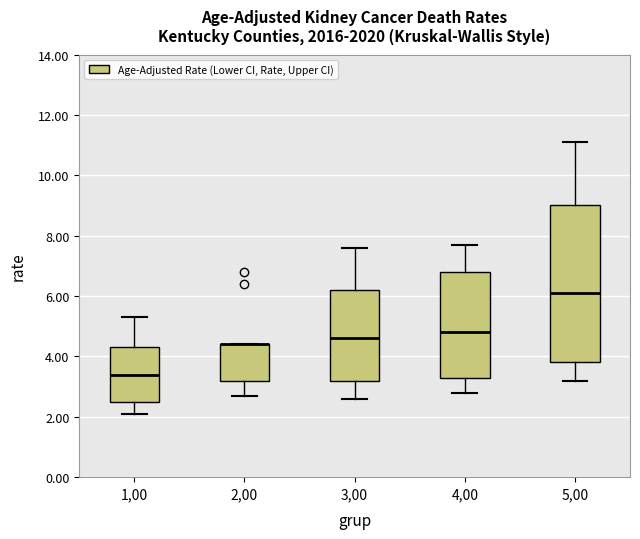

Reading left to right, transcribe this box plot: for each box, give where its median line is, the range the box spans, and where its two whiskers end, as read against the y-axis. The values are not printed on the chart, so give them approximately, as read against the axis.

1,00: median 3.4, box 2.6 to 4.4, whiskers 2.2 to 5.4
2,00: median 4.4 (drawn on the box's upper edge), box 3.2 to 4.4, whiskers 2.8 to 4.4
3,00: median 4.6, box 3.2 to 6.2, whiskers 2.6 to 7.6
4,00: median 4.8, box 3.4 to 6.8, whiskers 2.8 to 7.8
5,00: median 6.2, box 3.8 to 9.0, whiskers 3.2 to 11.2